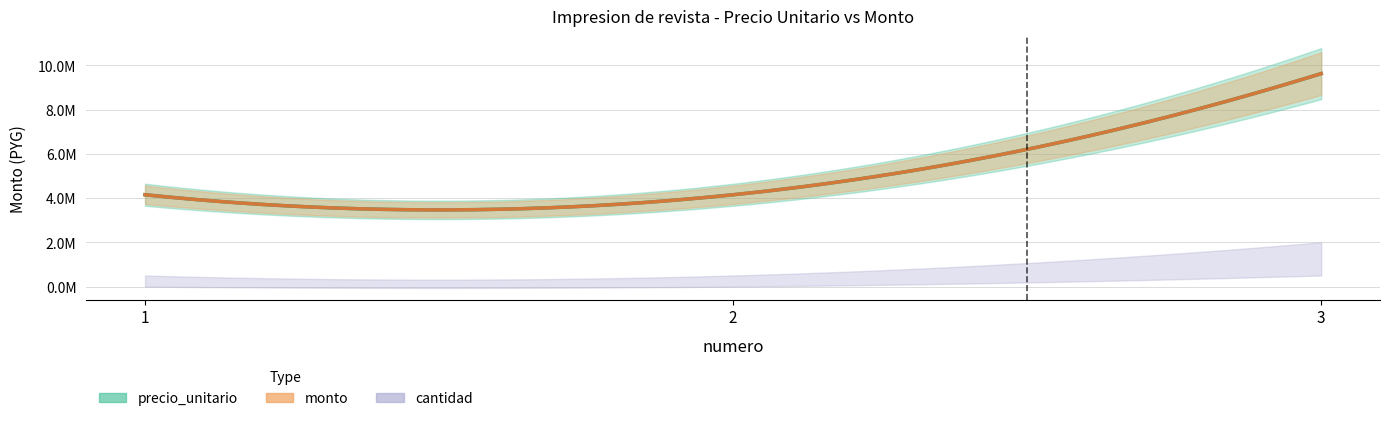

What is the difference between the highest and lowest values at 1?

4149999